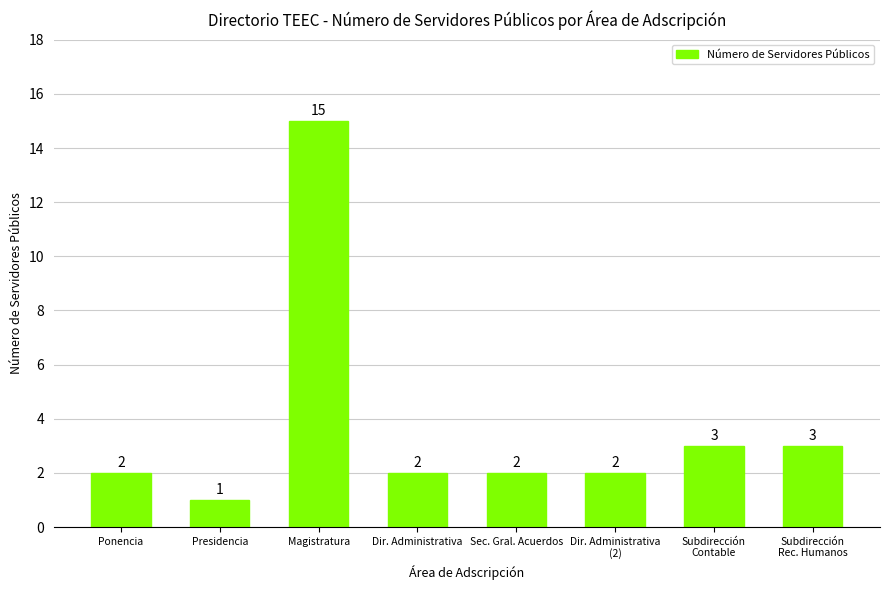

Between Presidencia and Sec. Gral. Acuerdos, which is larger?

Sec. Gral. Acuerdos